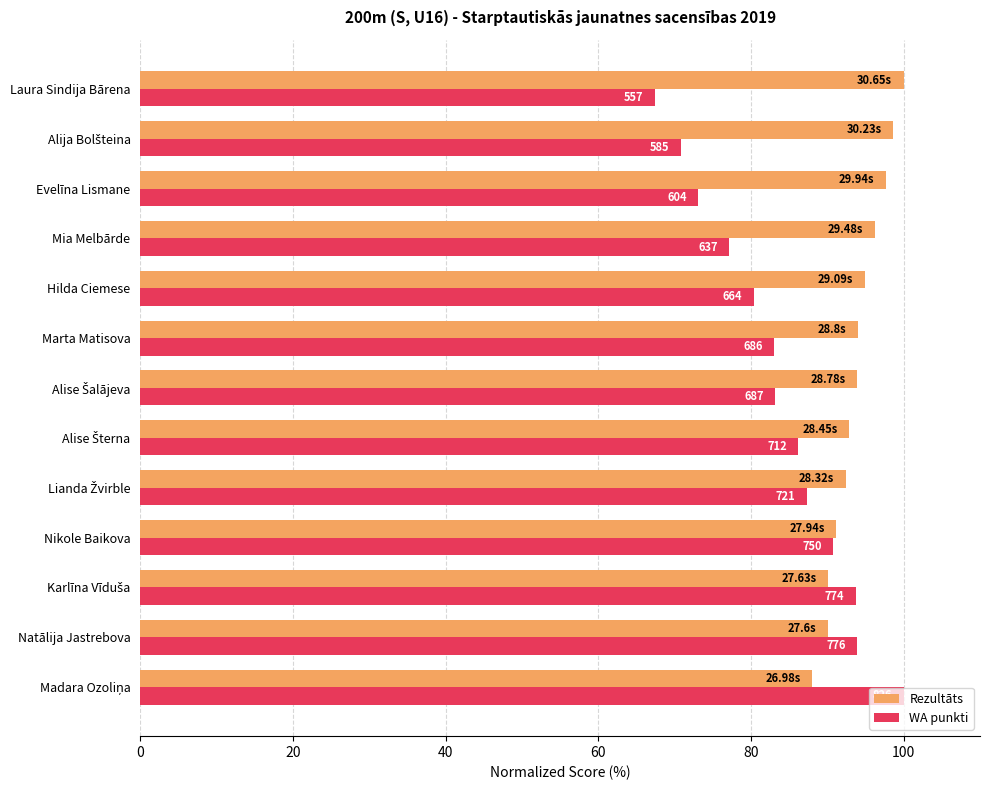

What are all the series names shown in the legend?

Rezultāts, WA punkti